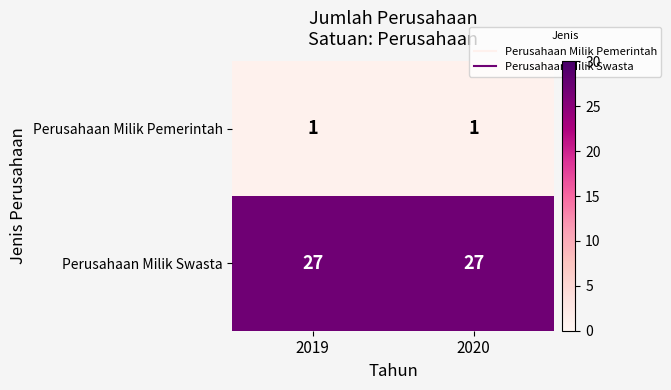

Which series has the largest total across all categories?

Perusahaan Milik Swasta